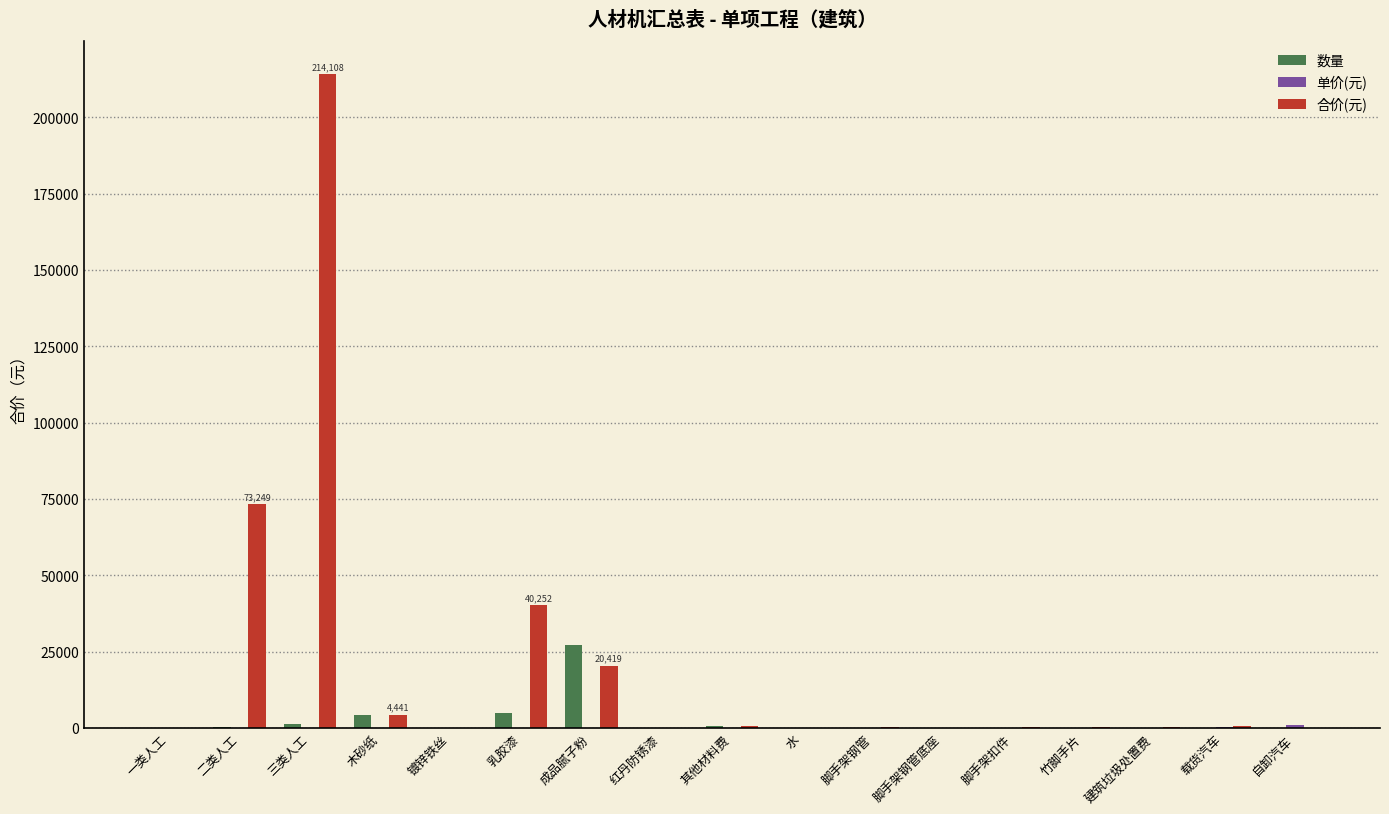

Where does the 数量 series first go above 24?

二类人工